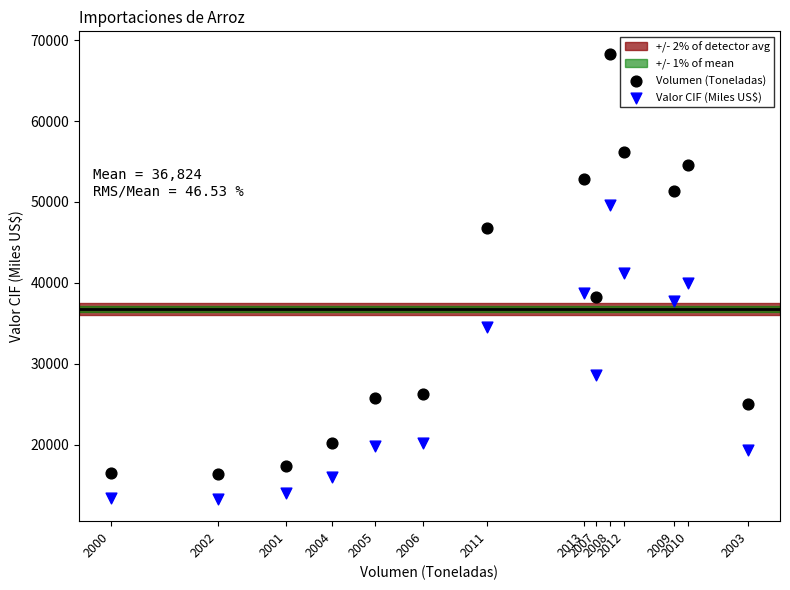

Across all data points, what is the range of X values (max minus min)?

46797.0